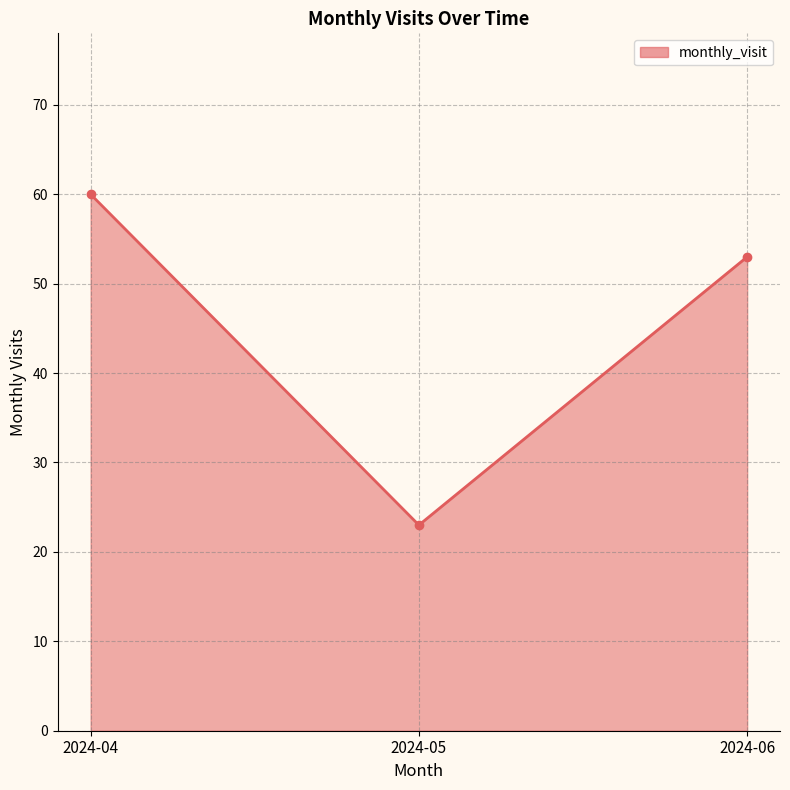

Approximately how many times larger is the value at 2024-04 compared to 2024-06?

1.1